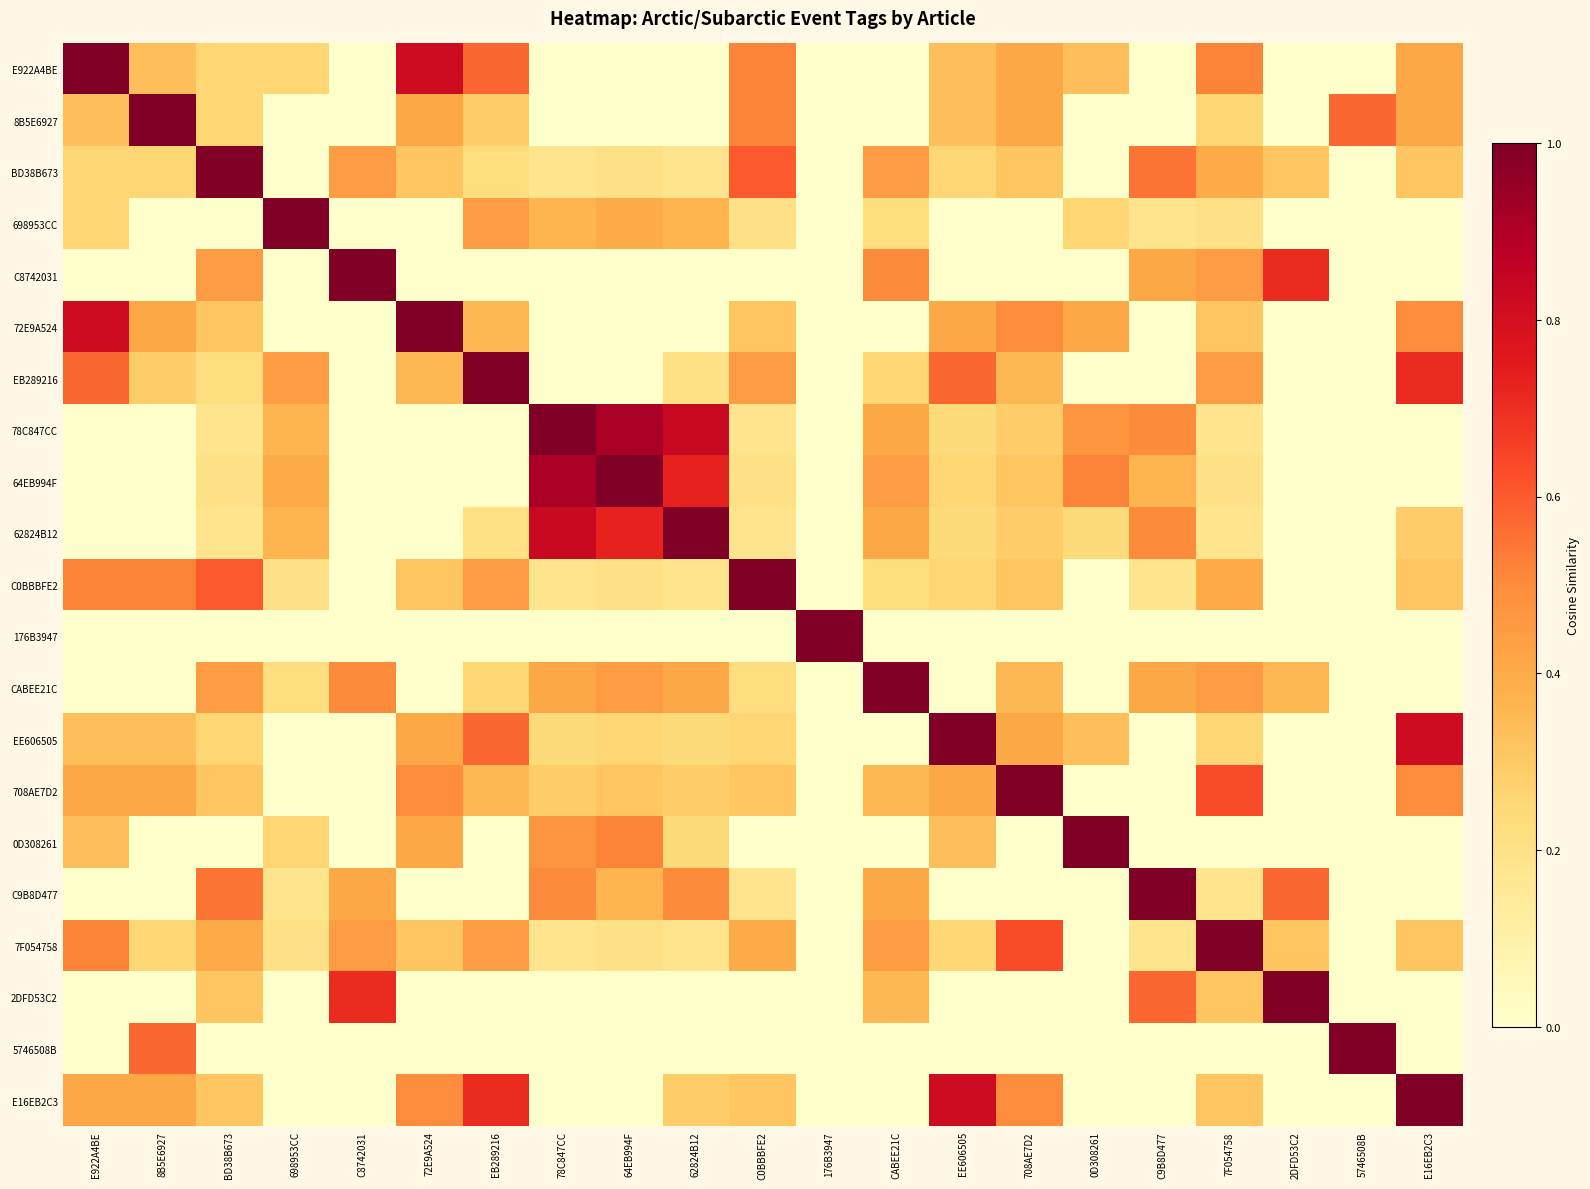

At how many categories does at least one series exceed 0?

21